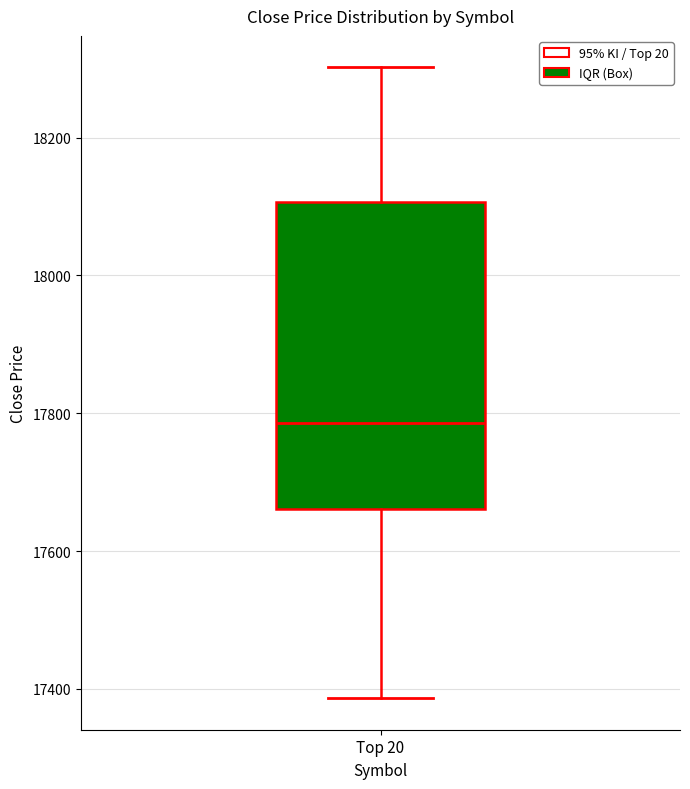

Transcribe this box plot: give where the median line is, the range the box spans, and where the two whiskers end, as read against the y-axis. The values are not printed on the chart, so give them approximately, as read against the axis.

median 17780, box 17660 to 18100, whiskers 17380 to 18300